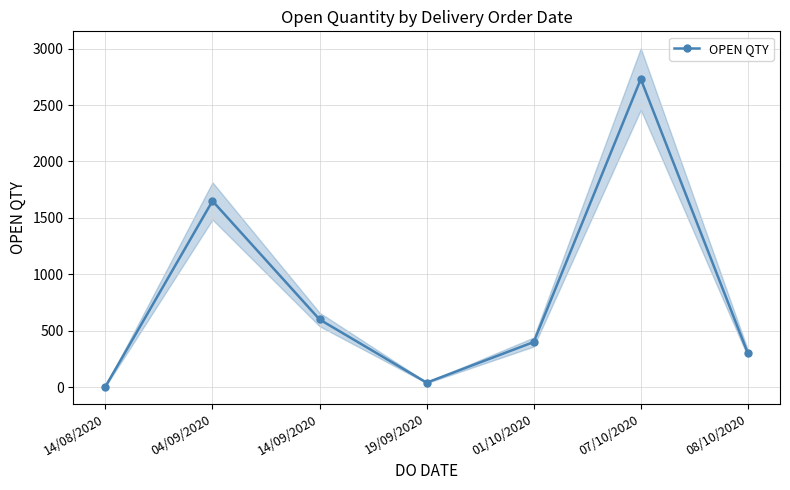

True or false: the data has more than 1 interior local peaks.

True